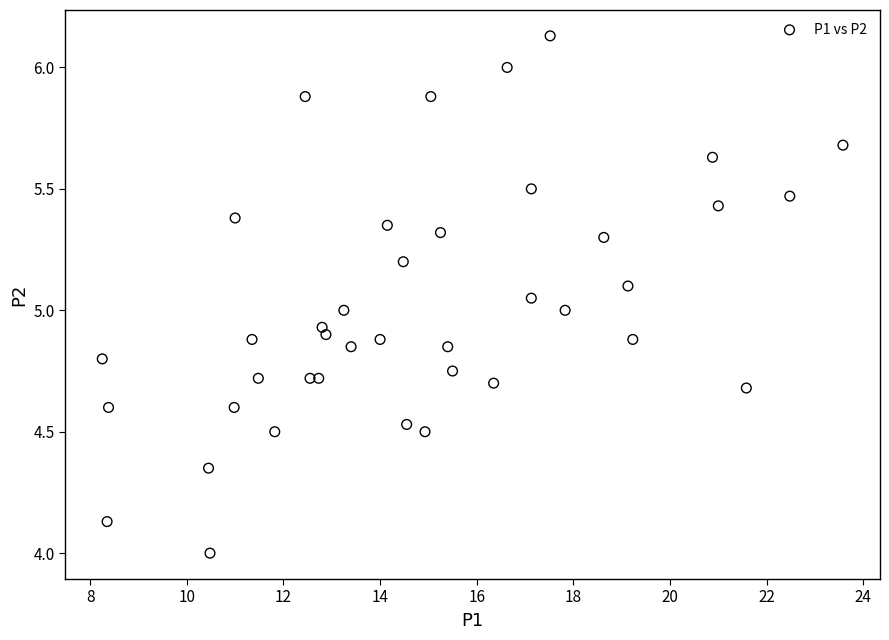

What is the range of Y values (max minus min)?

2.1